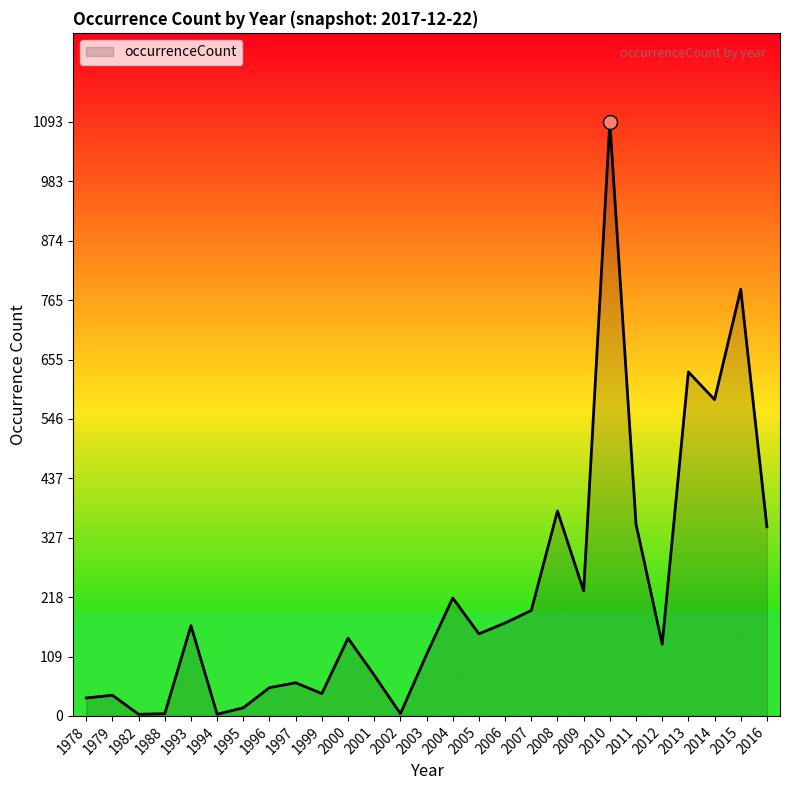

What is the change in value from 2000 to 2007?

+51